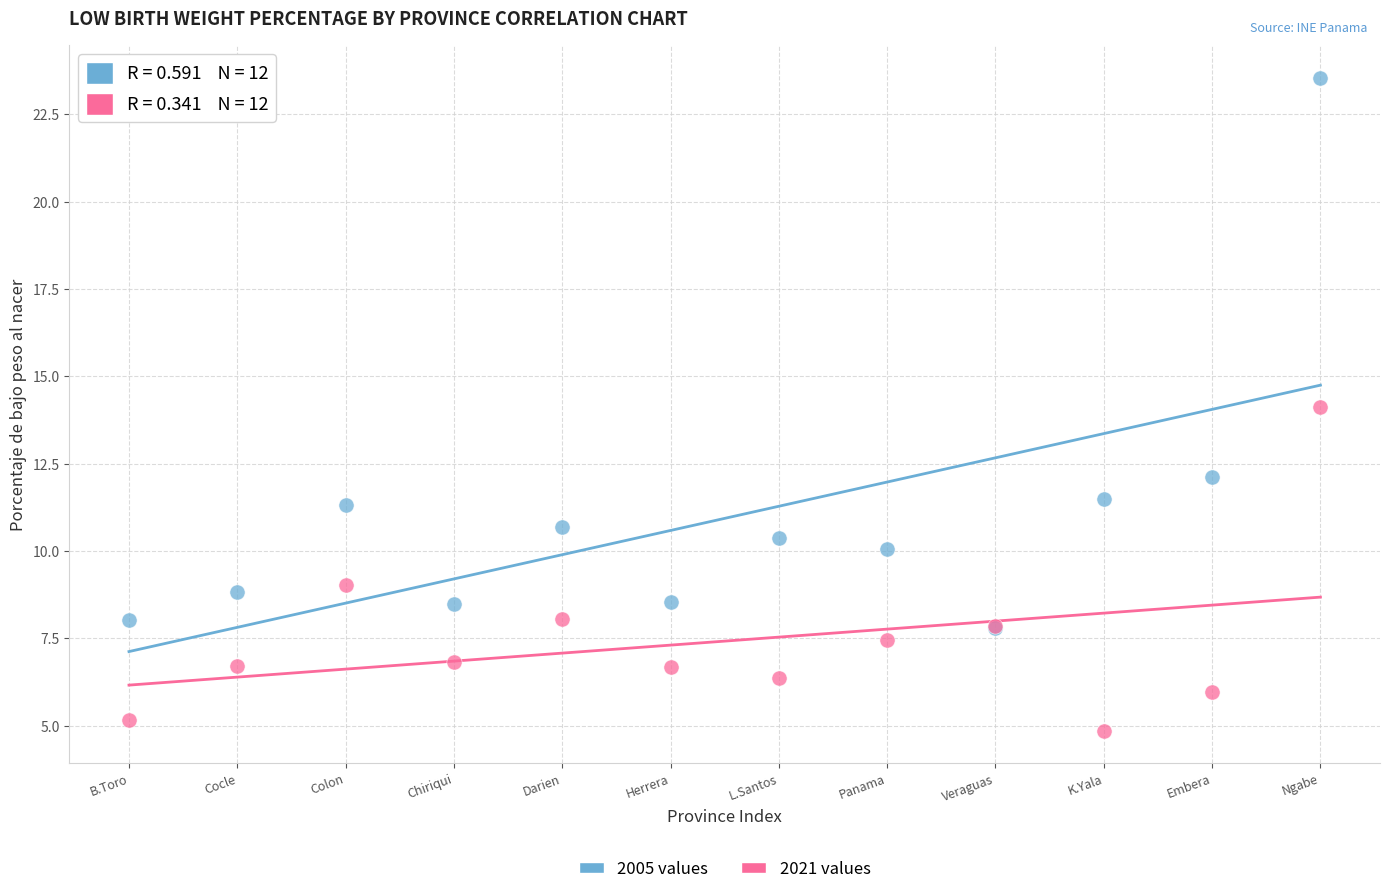

In the 2005 values series, what Y value is closest to 15?

12.1